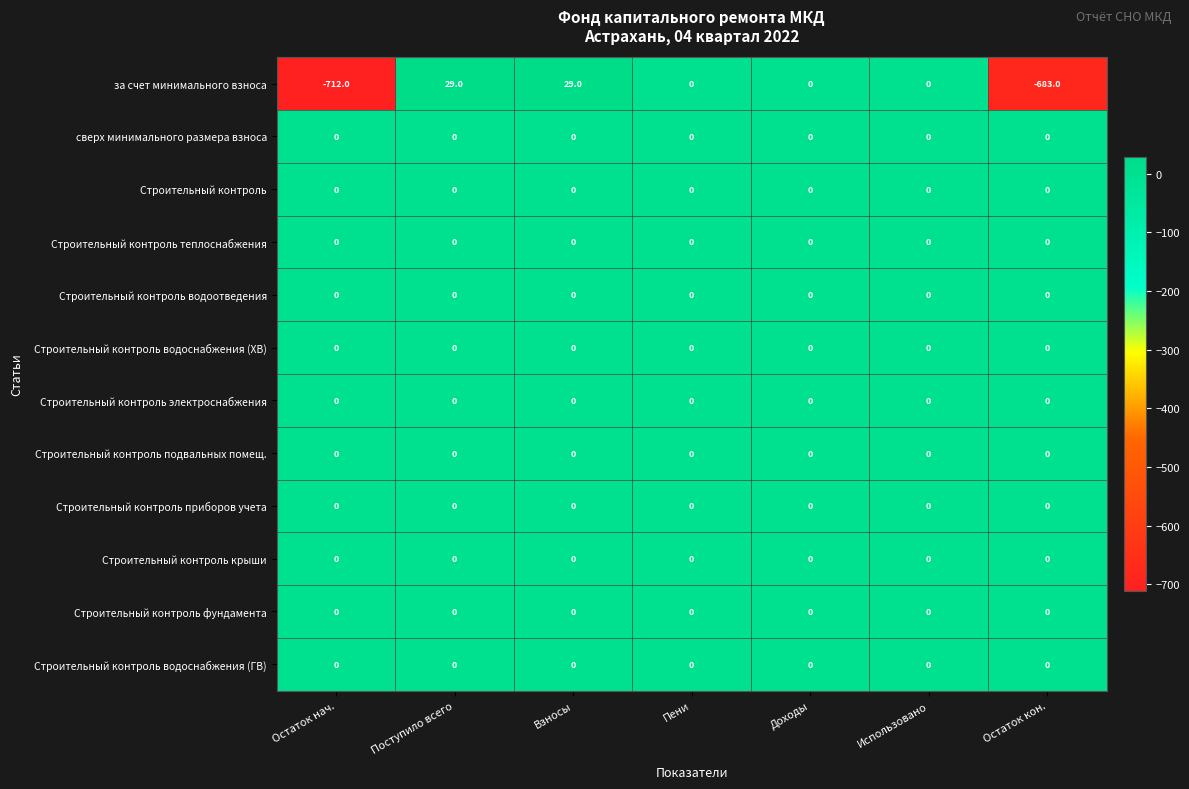

What is the spread (max minus min) of values at Поступило всего?

29